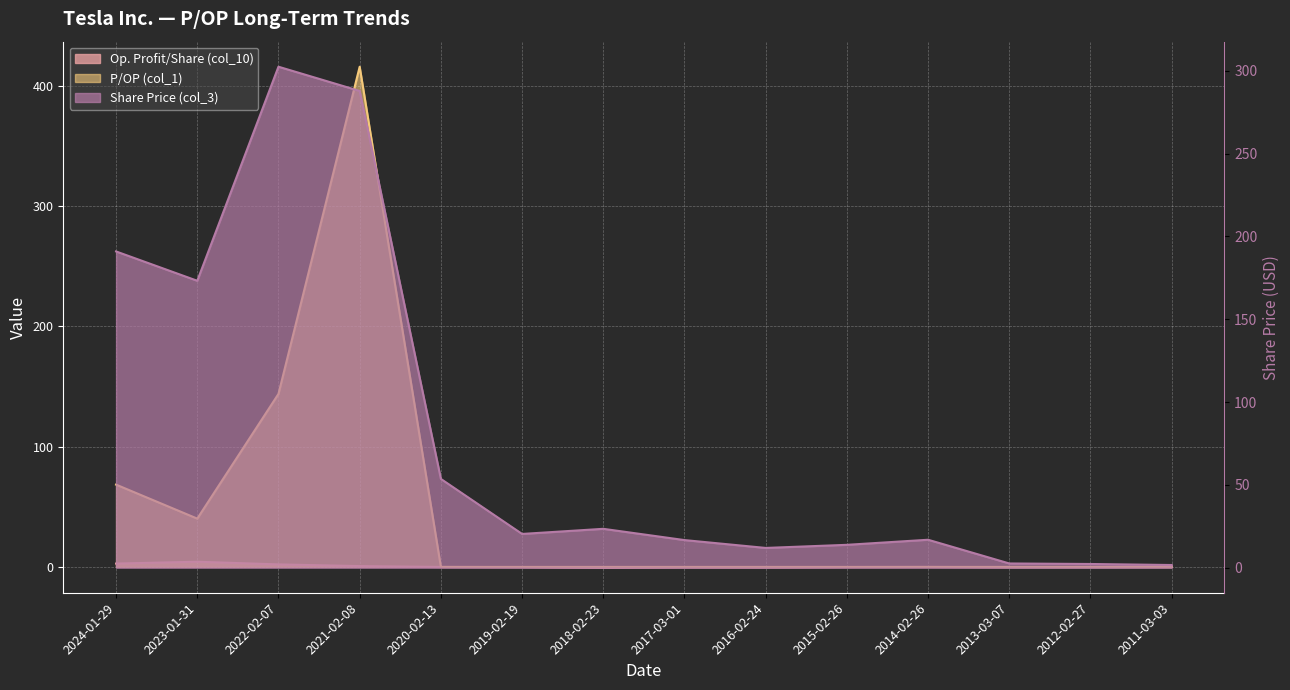

True or false: P/OP (col_1) has more than 1 interior local peaks.

False